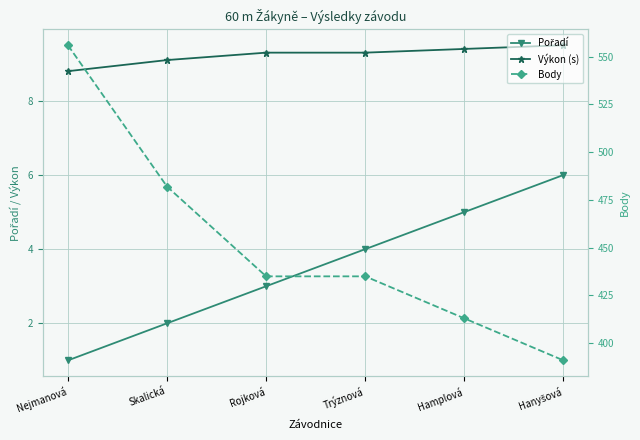

Read the Výkon (s) value at Nejmanová.

8.8